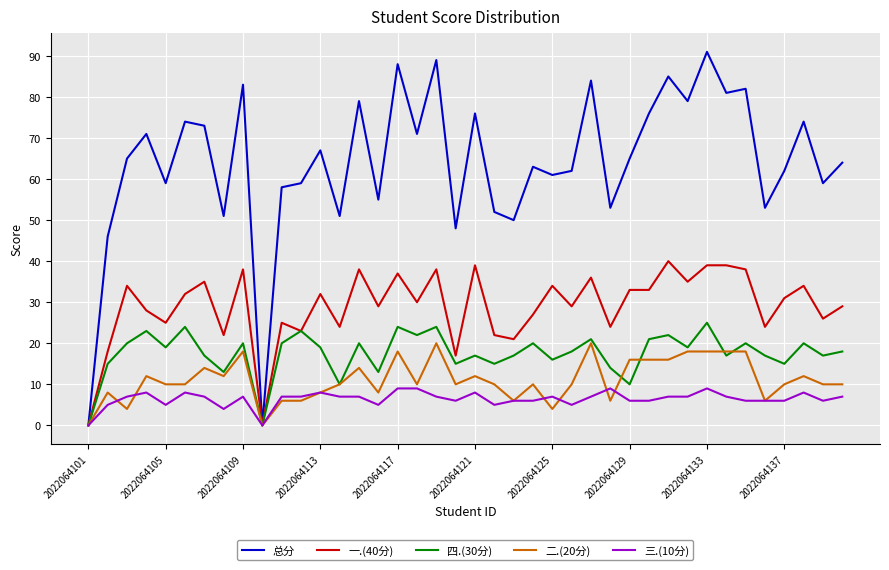

Does the chart display data point markers on the line(s)?

No